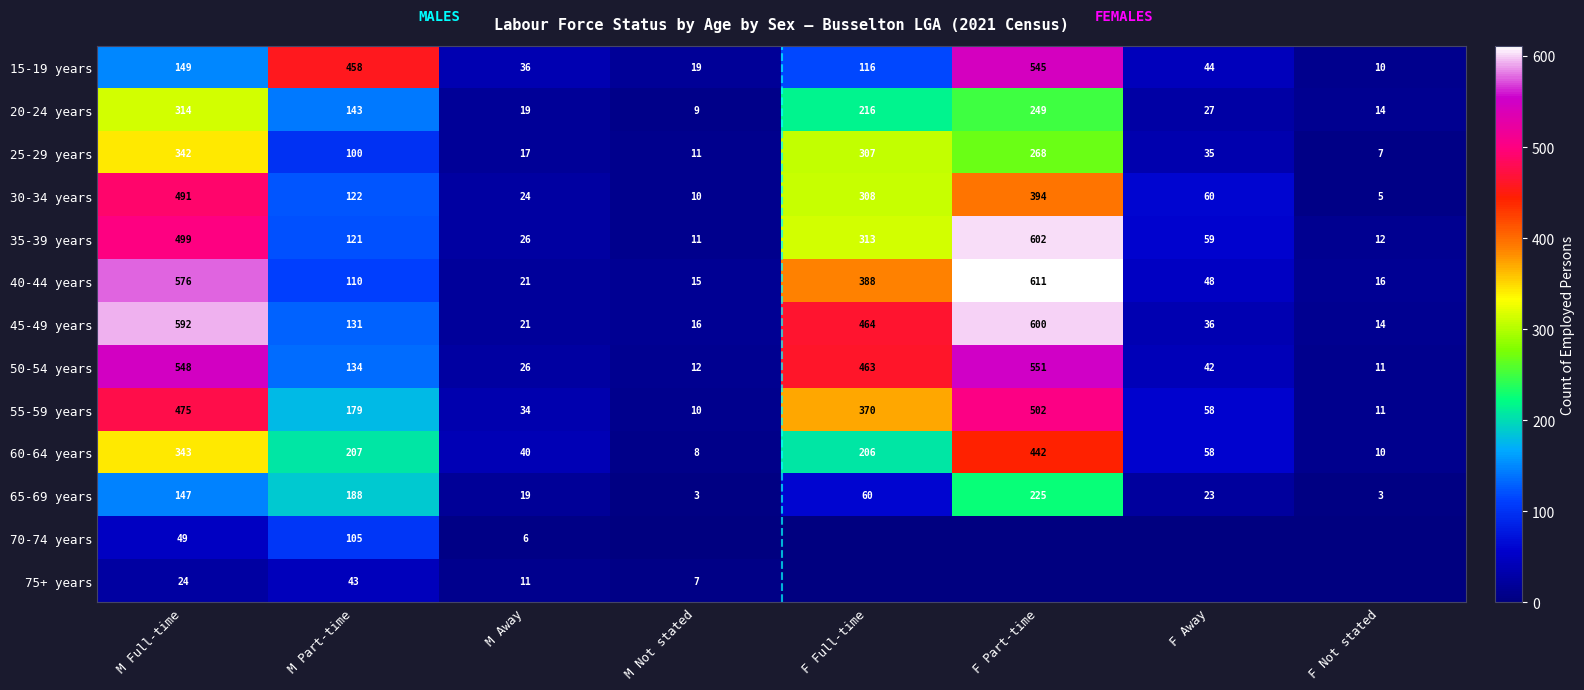

Which category has the lowest value in the 60-64 years series?

M Not stated